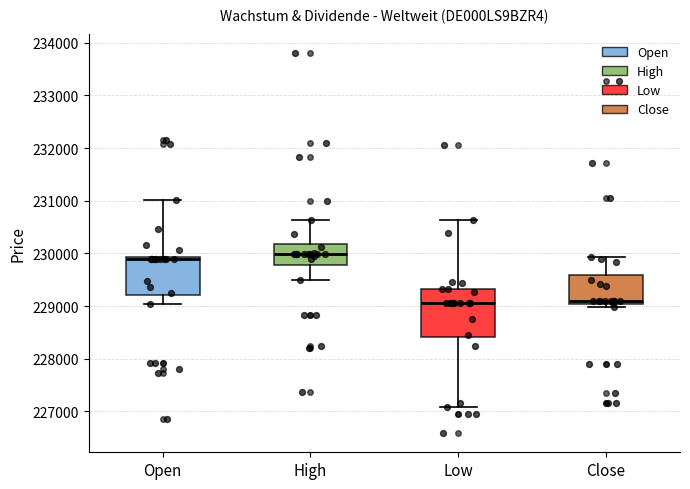

Reading left to right, read every box against the y-axis: the position of its median line, the range the box covers, and the ends of its whiskers. The values are not printed on the chart, so give them approximately, as read against the axis.

Open: median 229900 (just below the box's upper edge), box 229200 to 229900, whiskers 229000 to 231000
High: median 230000, box 229800 to 230200, whiskers 229500 to 230600
Low: median 229100, box 228400 to 229300, whiskers 227100 to 230600
Close: median 229100, box 229000 to 229600, whiskers 229000 (just below the box's lower edge) to 229900